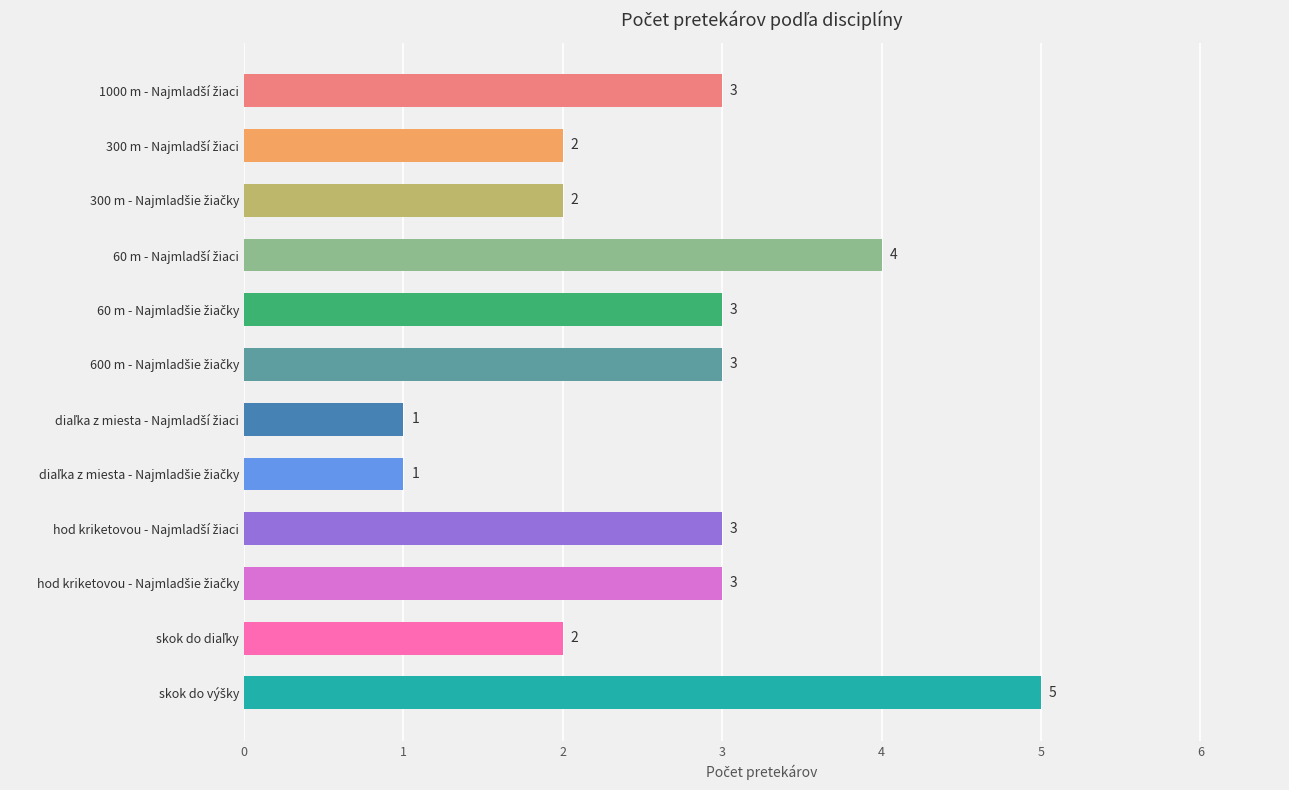

Reading top to bottom, what are all the values shown in this chart?

3	2	2	4	3	3	1	1	3	3	2	5